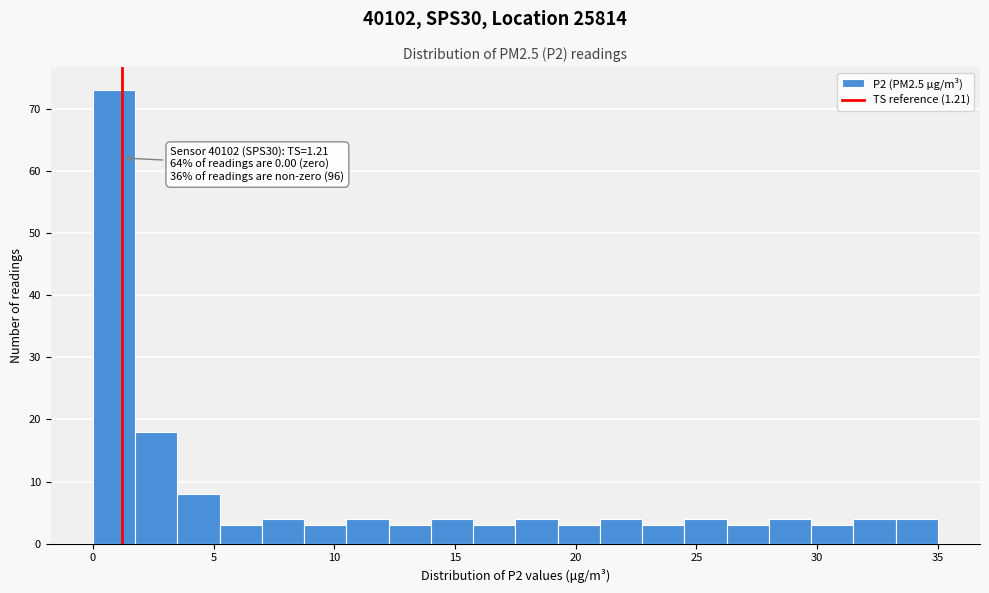

Around what value on the x-axis is the tallest bar? Give the approximate position of its centre, as read against the axis.

1.0